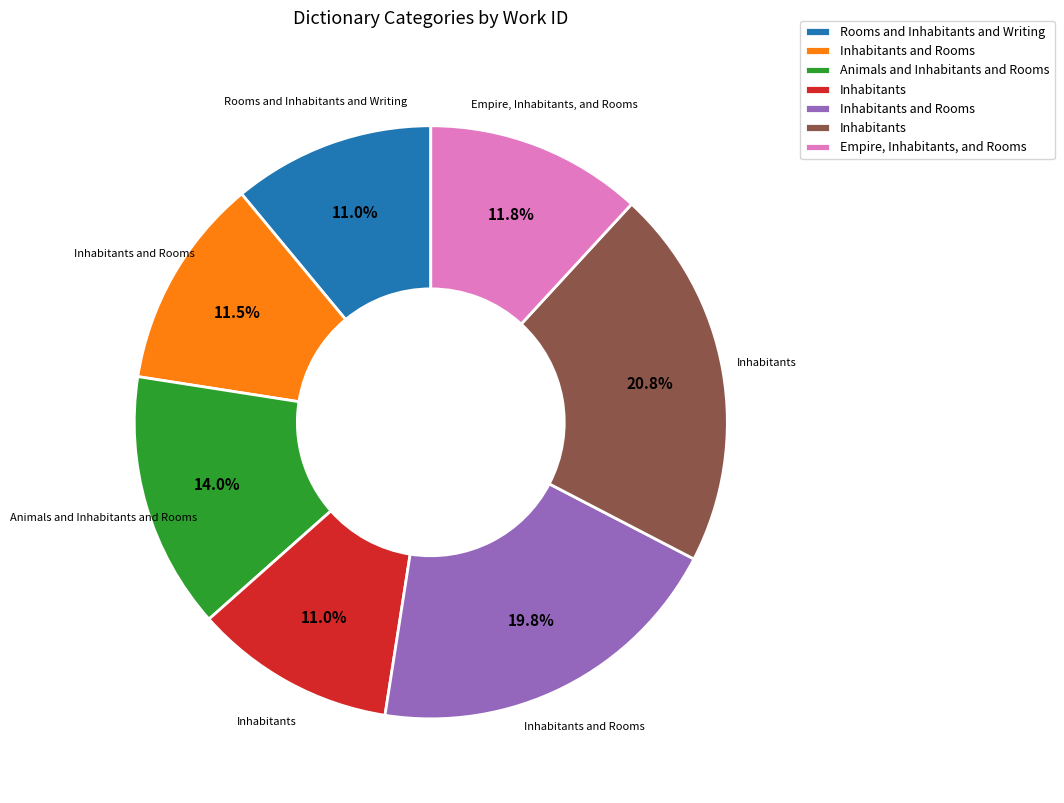

Does any single category account for the majority?

No